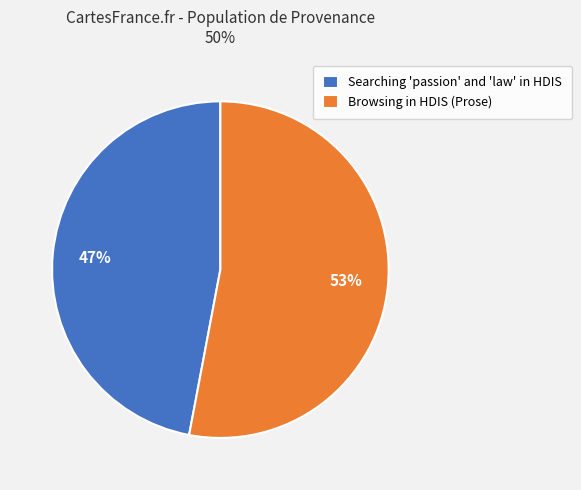

Between Searching 'passion' and 'law' in HDIS and Browsing in HDIS (Prose), which is larger?

Browsing in HDIS (Prose)